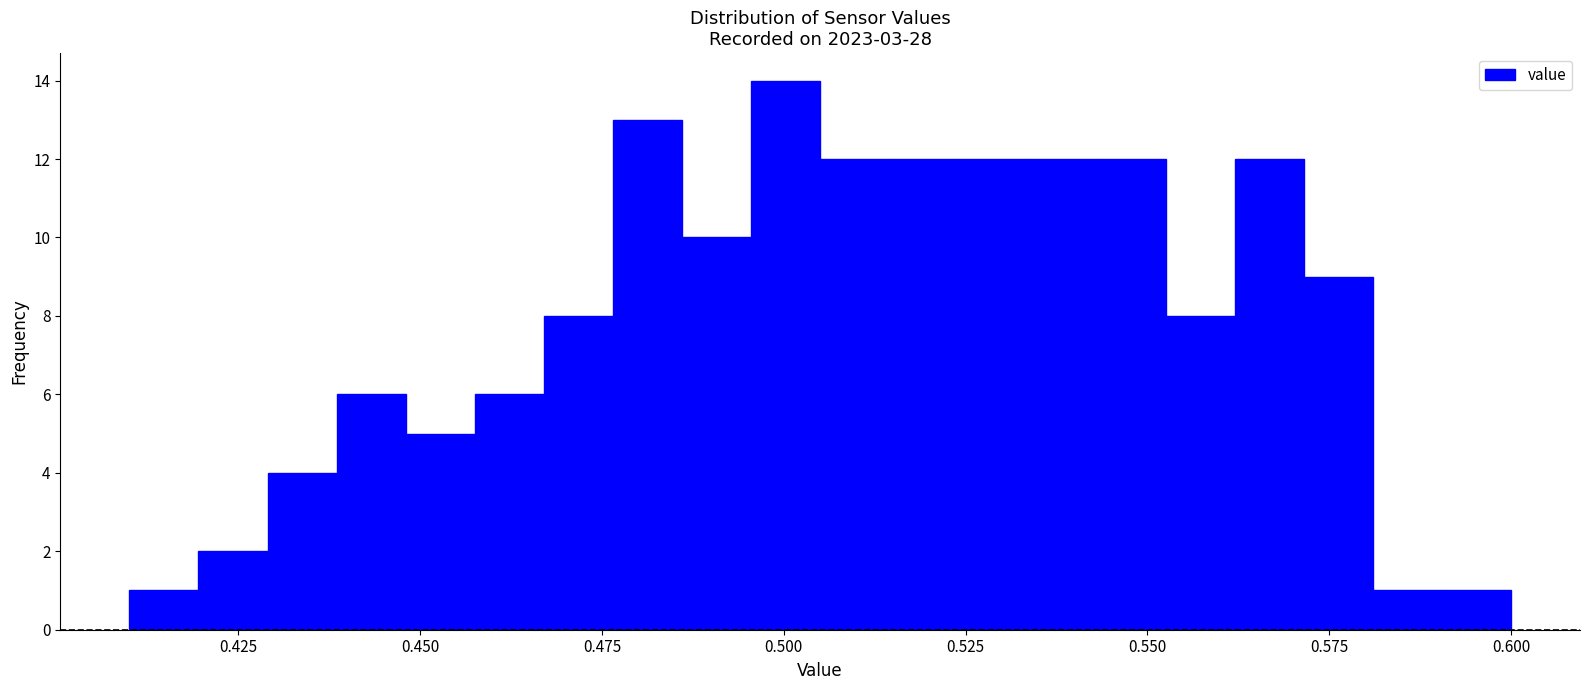

Read against the x-axis, roughly where is the centre of the tallest bar?

0.500